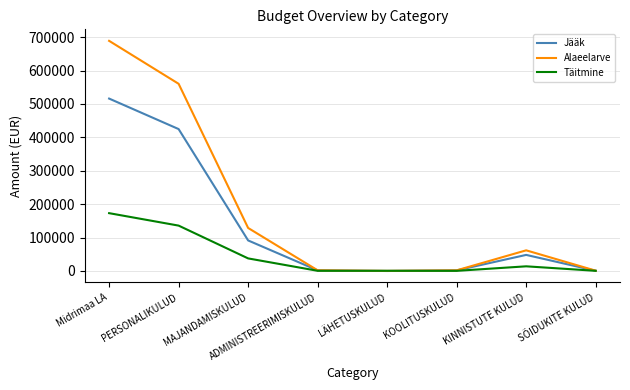

Between KINNISTUTE KULUD and SÕIDUKITE KULUD, which series saw the biggest shift?

Alaeelarve